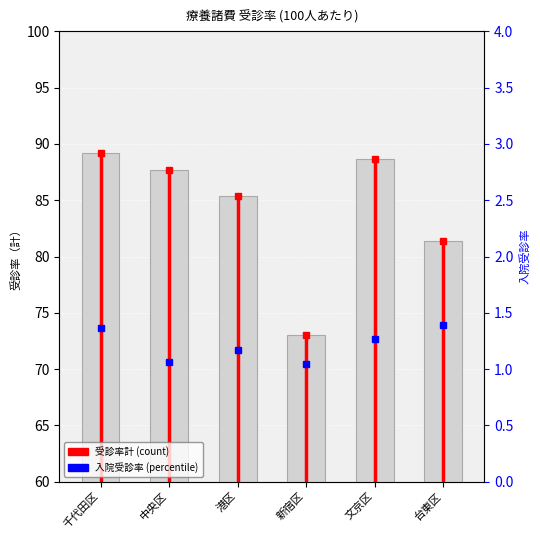

How many values are below 87?

3